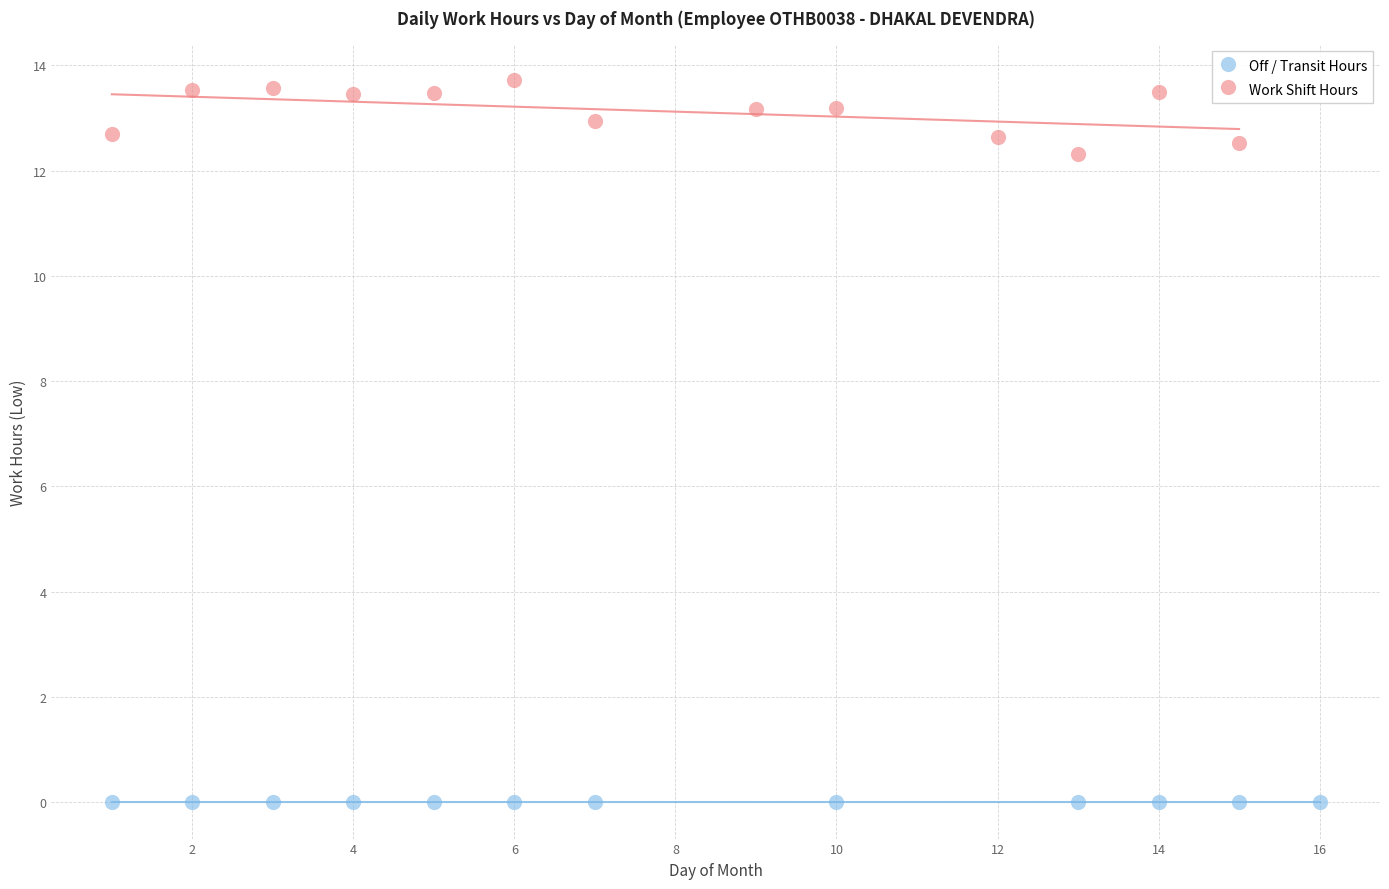

Which series reaches the maximum Y coordinate?

Work Shift Hours